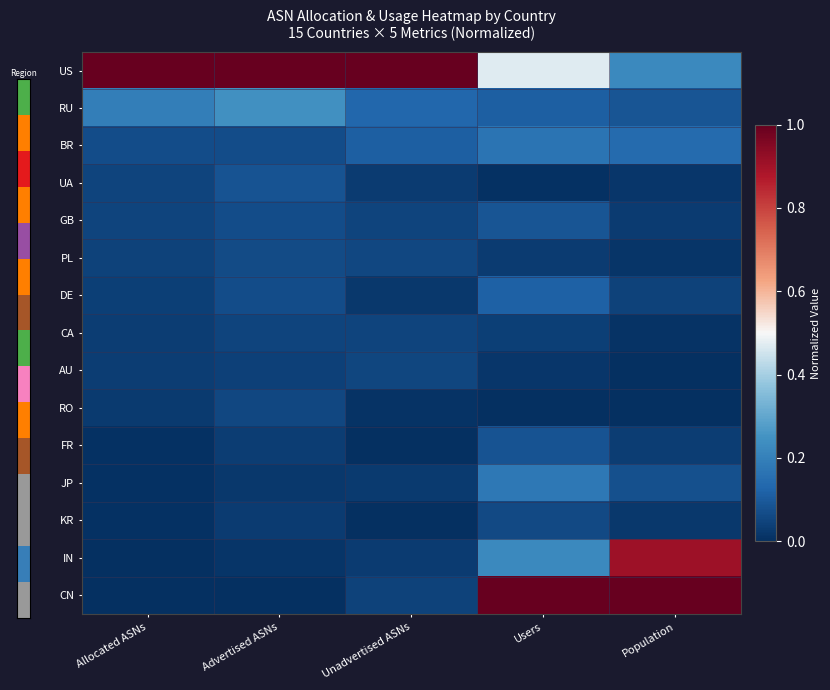

At how many categories does at least one series exceed 0?

5